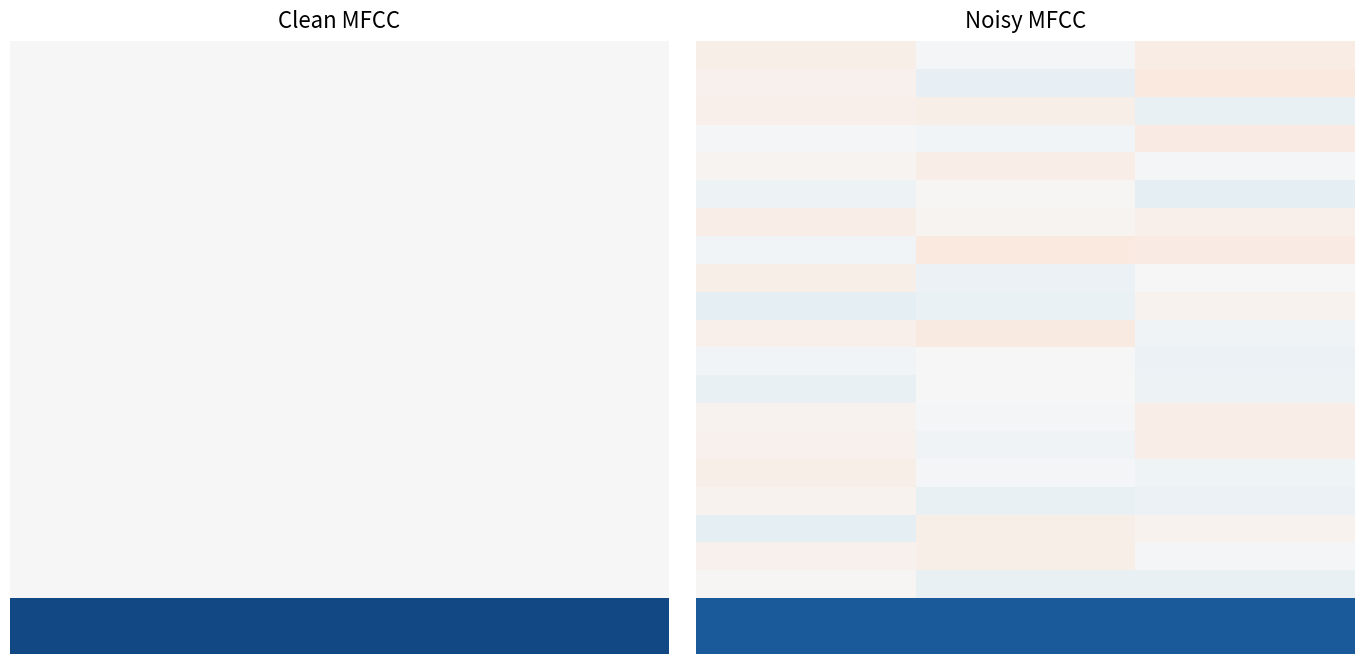

What is the smallest value displayed?

0.1